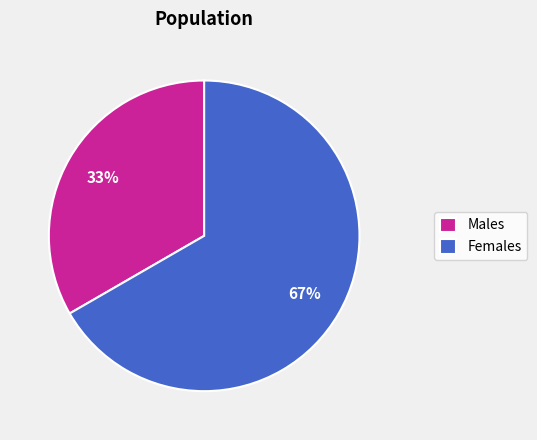

Is there any slice that represents more than half of the pie?

Yes